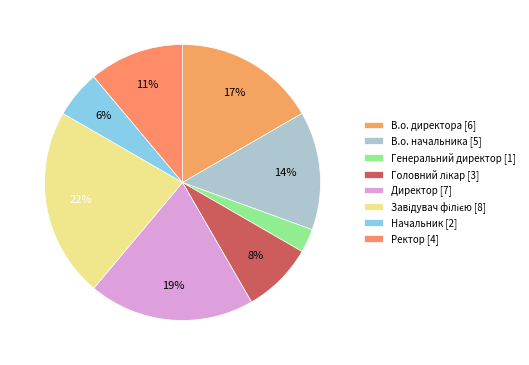

How many slices are in this pie chart?

8